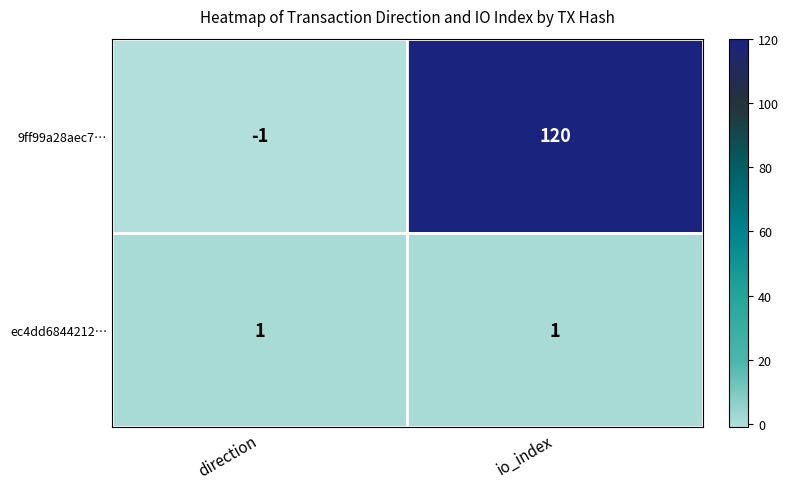

The 9ff99a28aec7… series shows 120 at io_index. True or false?

True